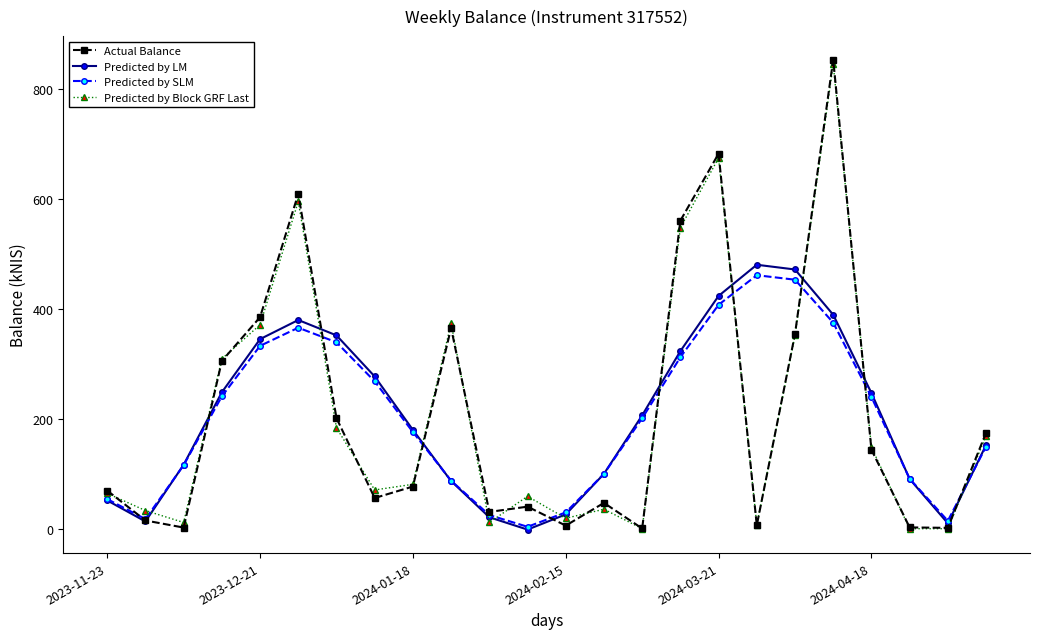

True or false: Predicted by Block GRF Last and Predicted by LM cross at least once.

True